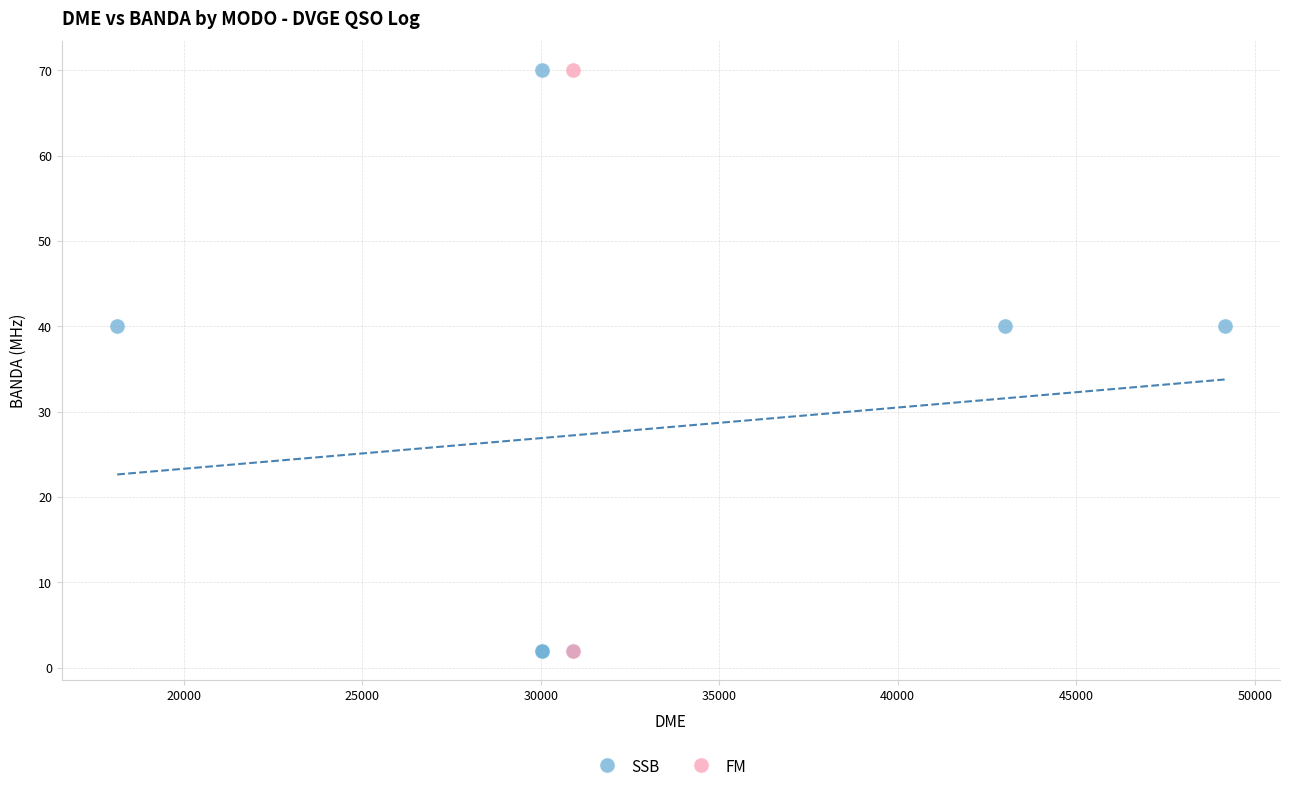

What are all the series names shown in the legend?

SSB, FM